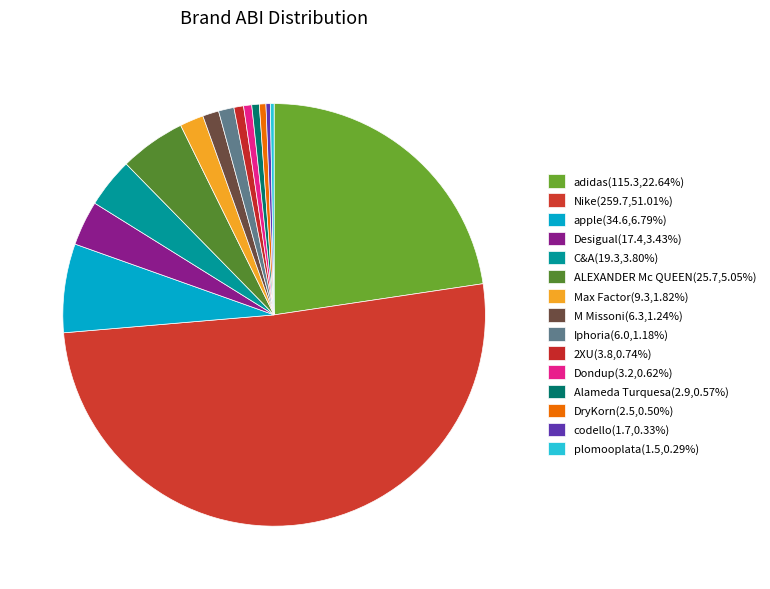

What is the change in value from 2XU to Alameda Turquesa?

-0.8